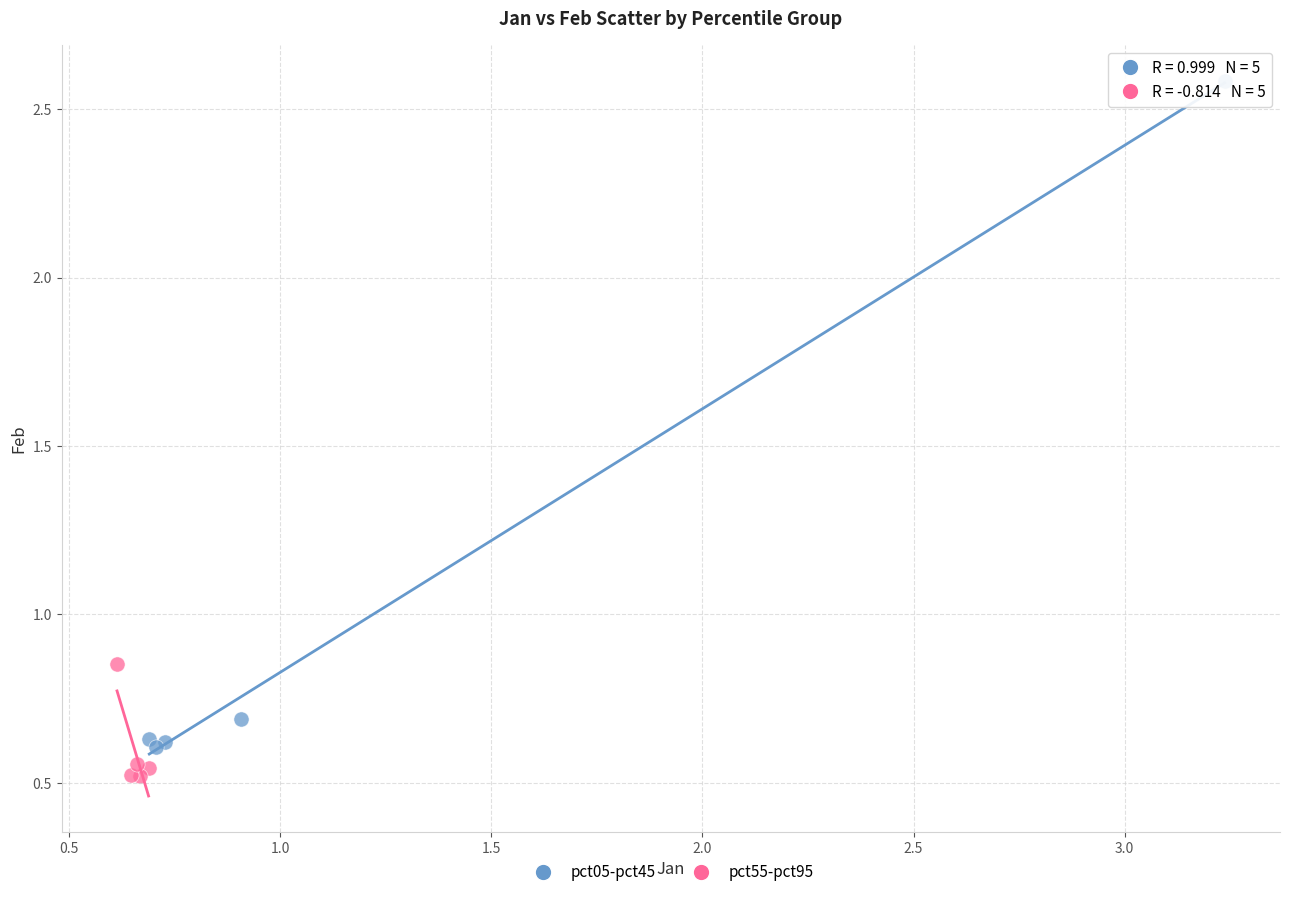

Which series reaches the minimum Y coordinate?

pct55-pct95